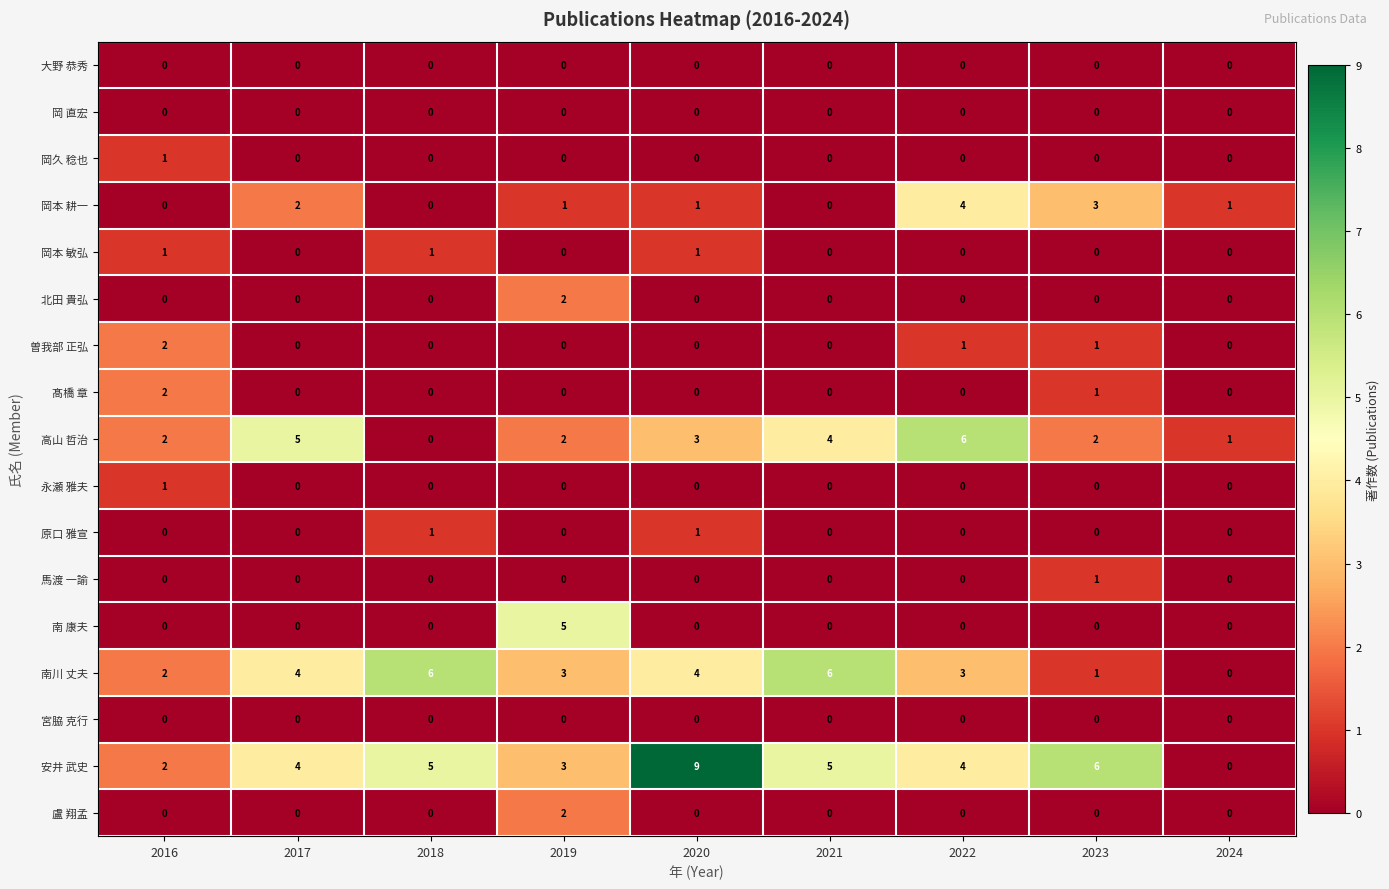

How many 岡本 耕一 values are between 0 and 2?

7